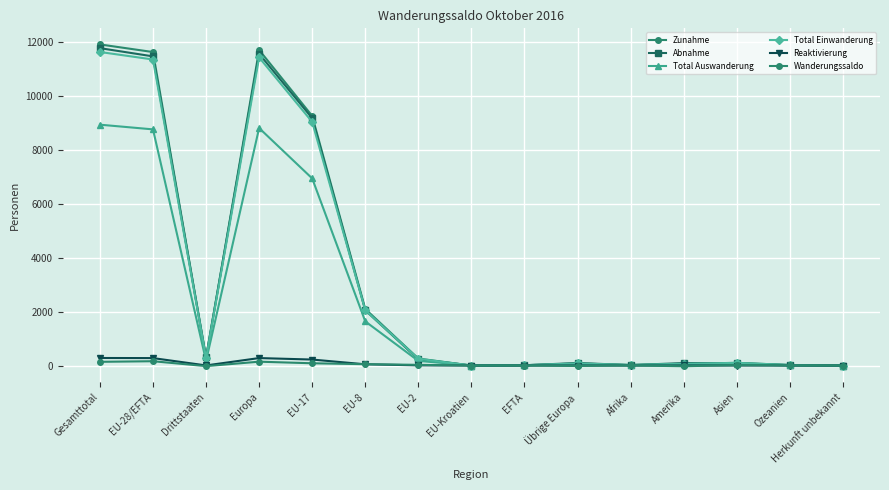

Does the chart have visible grid lines?

Yes